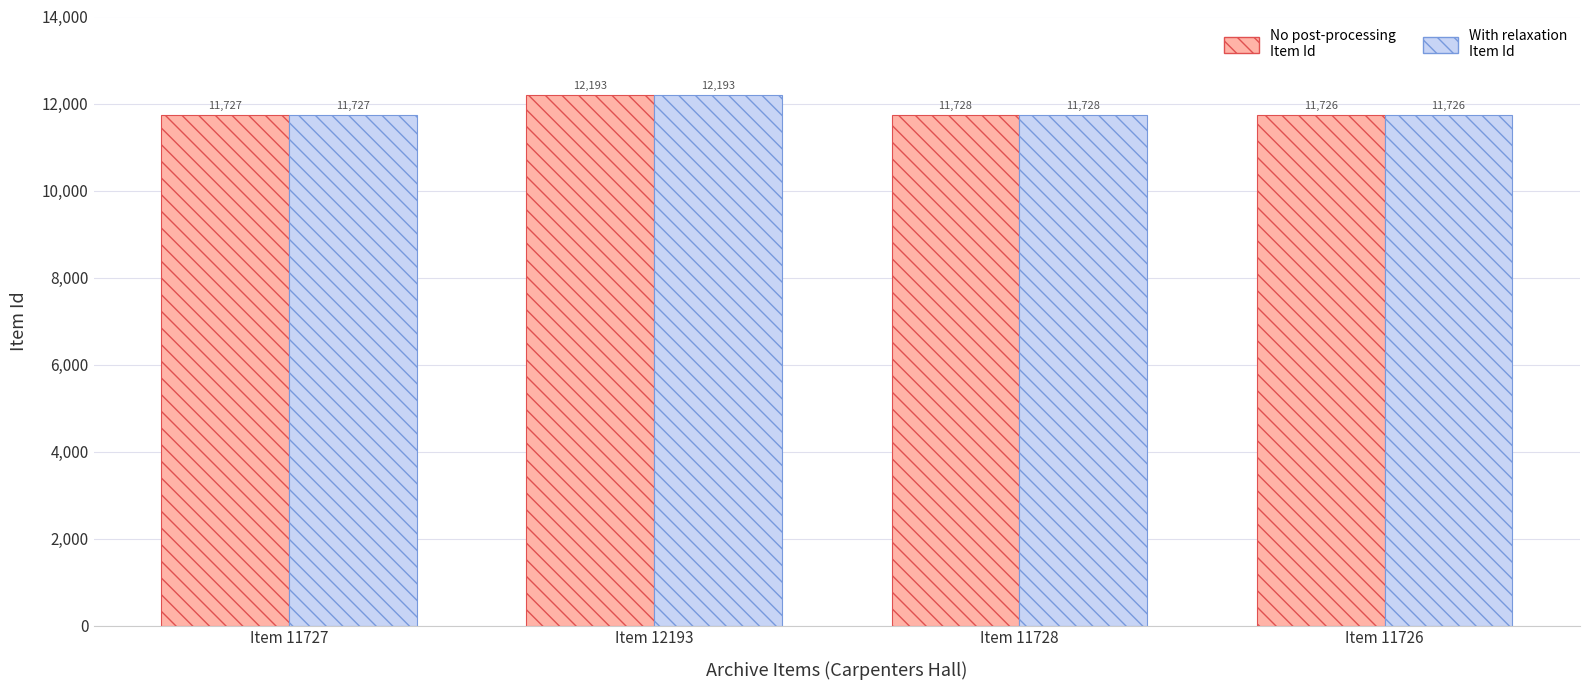

Are the bars grouped side by side (vs. stacked)?

Yes